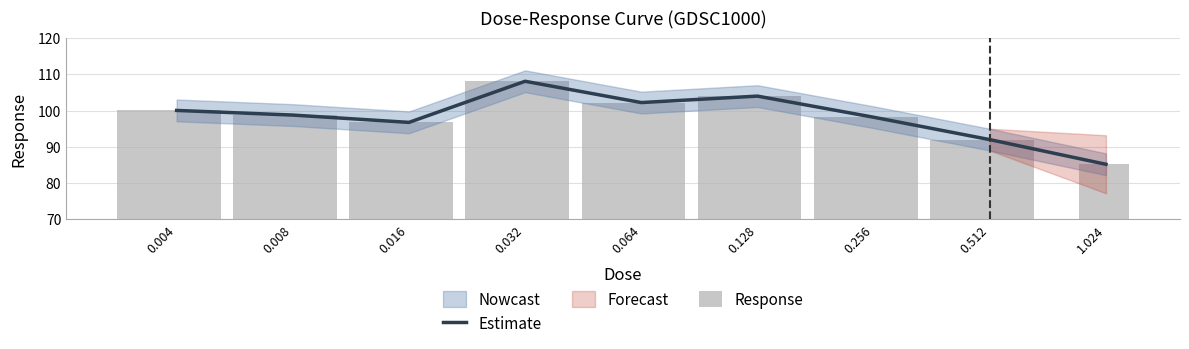

Between 0.008 and 0.256, which series saw the biggest shift?

Estimate